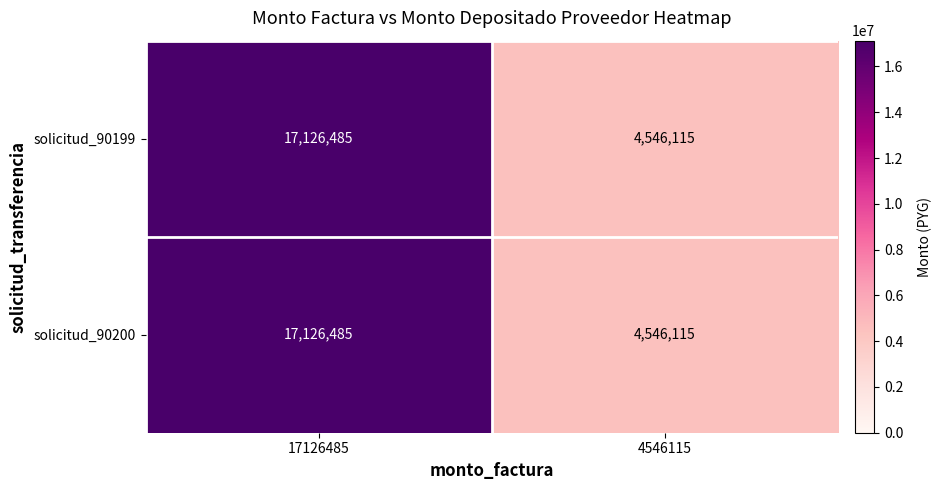

At which category does the chart reach its minimum across all series?

4546115